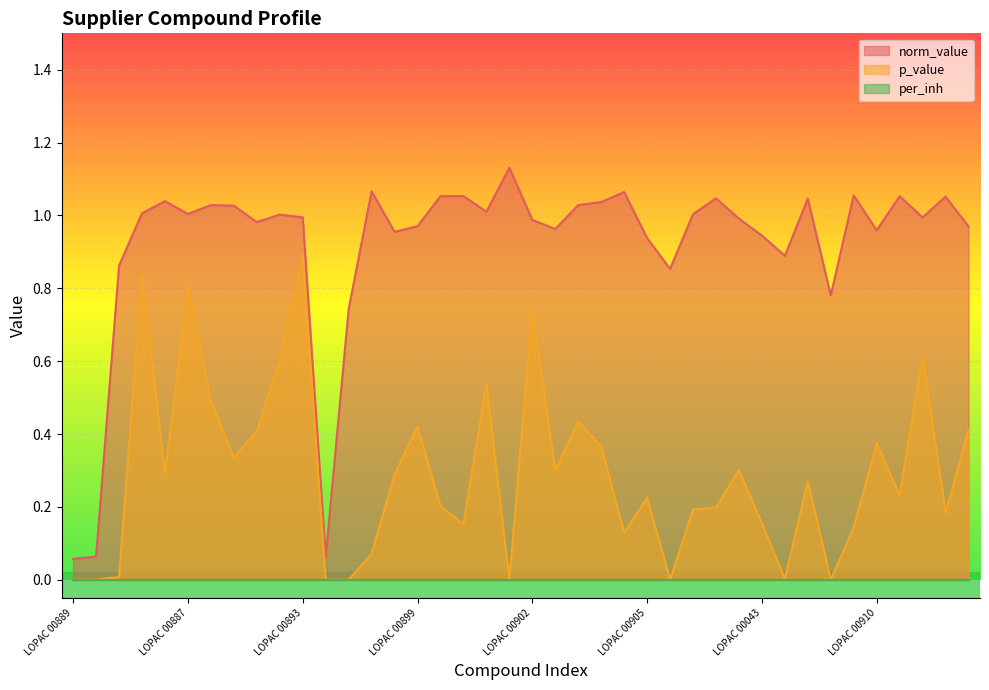

True or false: p_value has a value of 0.3 at LOPAC 00888.

False